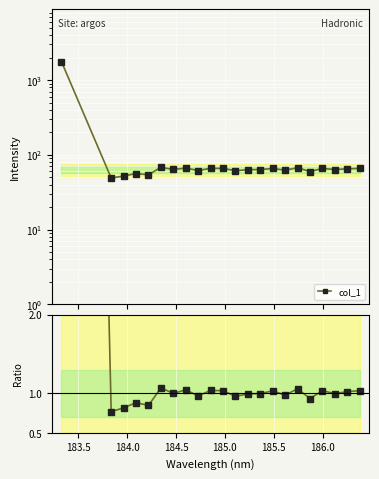

Is this an area chart (filled region under the line)?

No